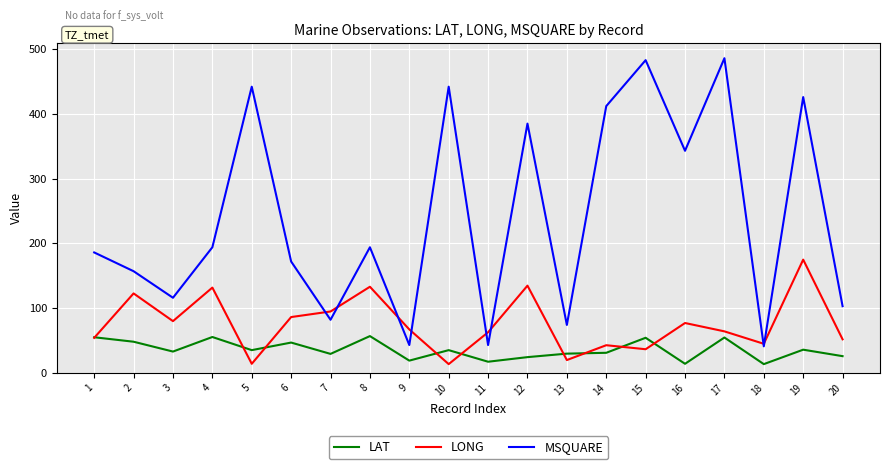

After their last crossing, which series has the higher values: LONG or LAT?

LONG